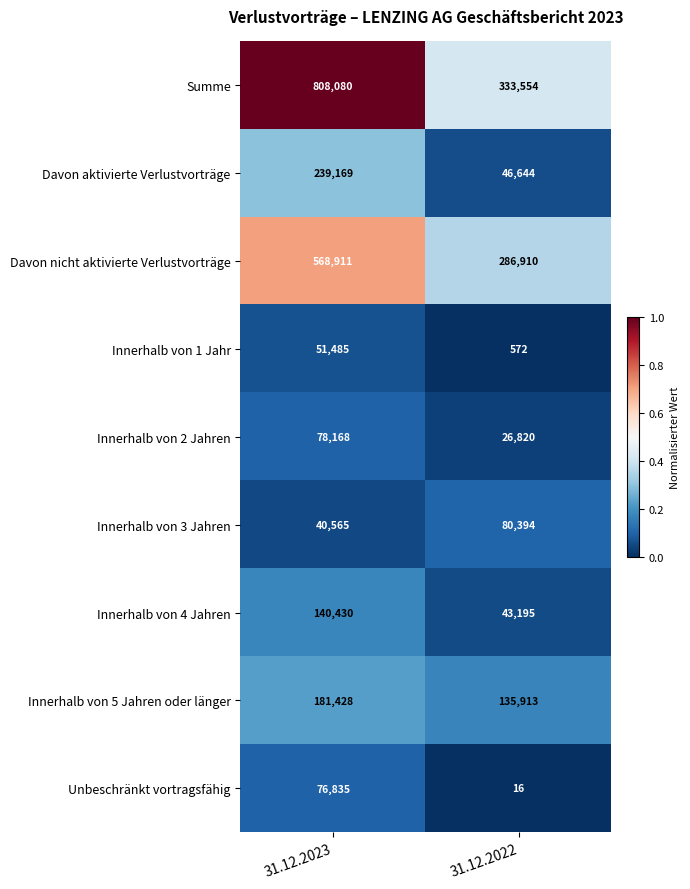

Which series has the largest range (max minus min)?

Summe